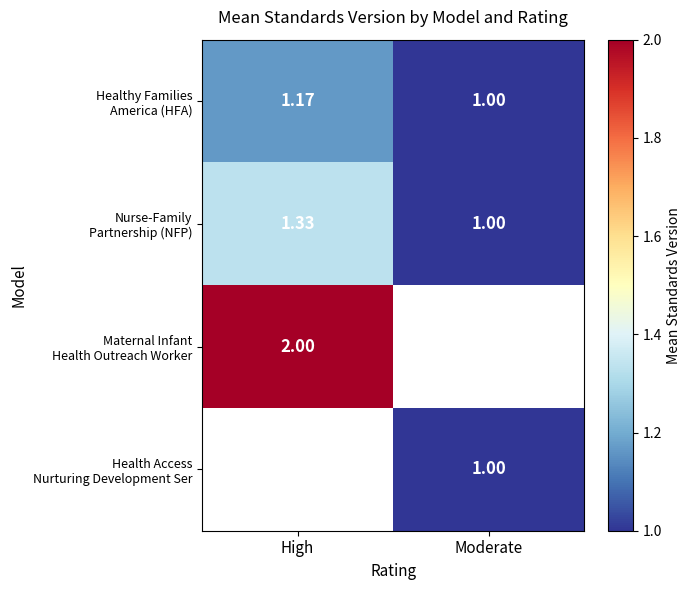

How many distinct data groups are displayed?

4